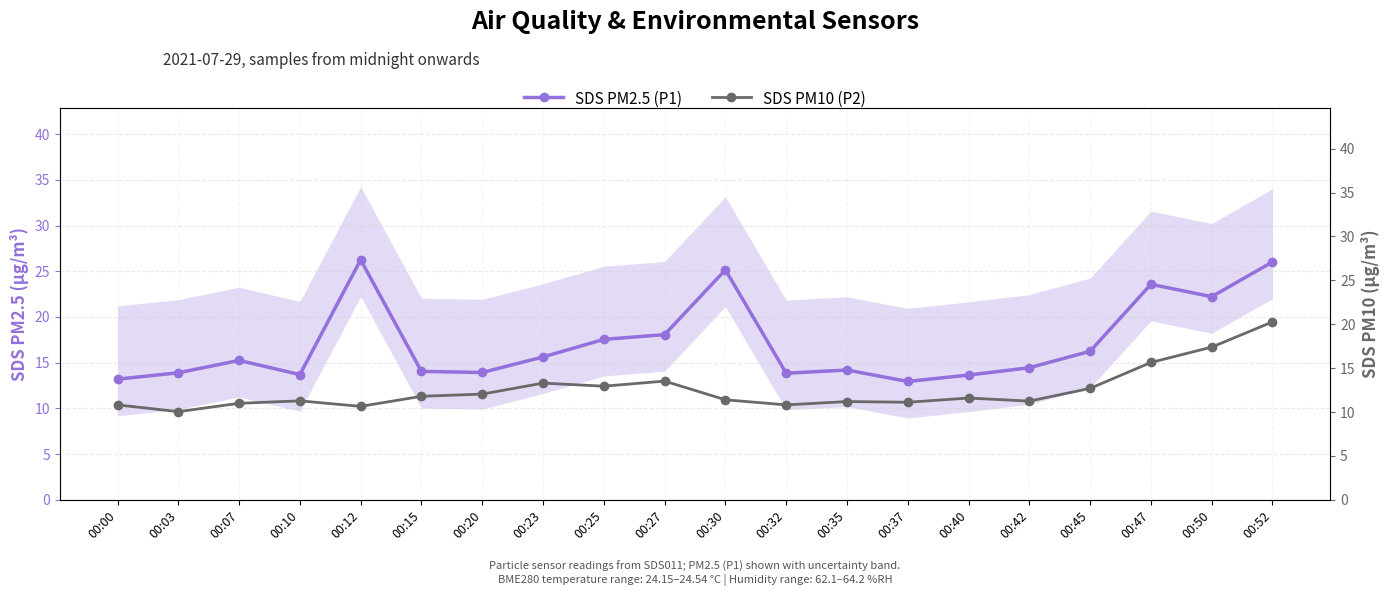

How many values in the SDS PM2.5 (P1) series are below 15?

10